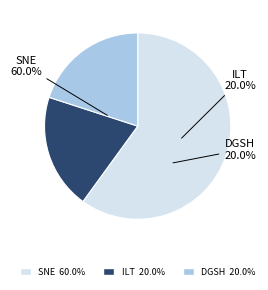

What is the total percentage of inspeccion local del trabajo and direccion general de seguridad e higiene?

40.0%